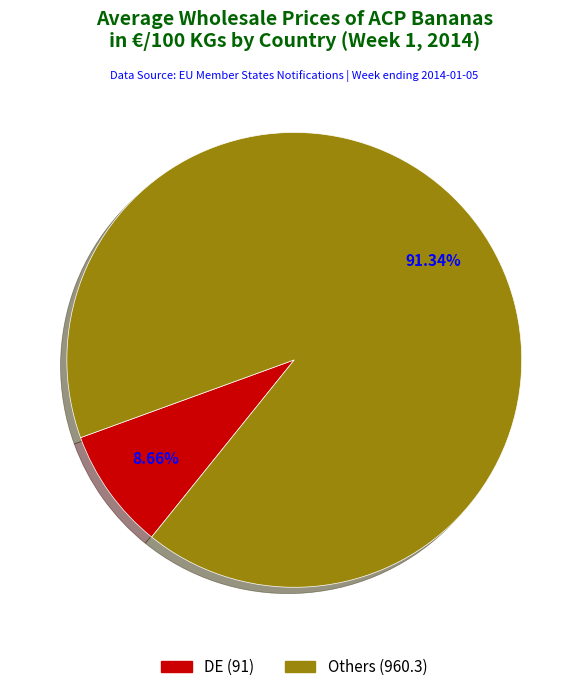

Does any single category account for the majority?

Yes